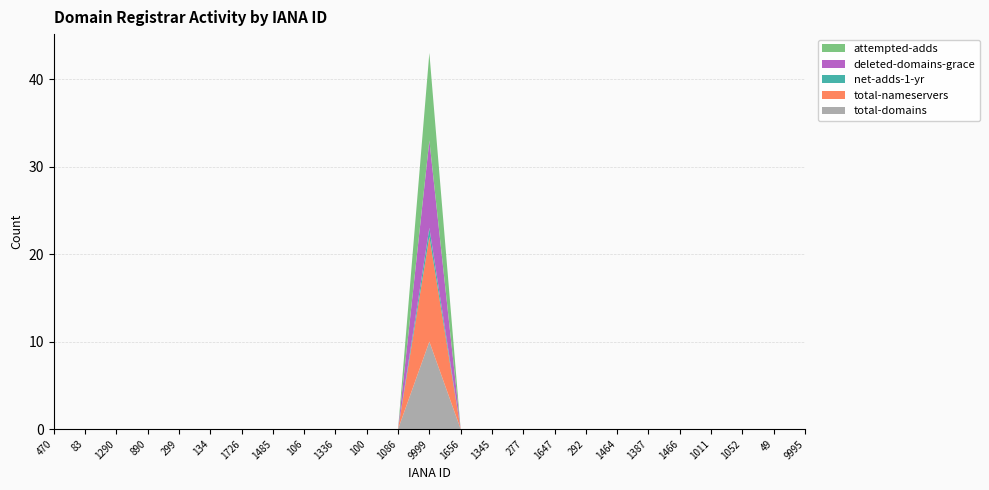

Reading left to right, transcribe all the data shown in this chart.

total-domains: 0	0	0	0	0	0	0	0	0	0	0	0	10	0	0	0	0	0	0	0	0	0	0	0	0
total-nameservers: 0	0	0	0	0	0	0	0	0	0	0	0	12	0	0	0	0	0	0	0	0	0	0	0	0
net-adds-1-yr: 0	0	0	0	0	0	0	0	0	0	0	0	1	0	0	0	0	0	0	0	0	0	0	0	0
deleted-domains-grace: 0	0	0	0	0	0	0	0	0	0	0	0	10	0	0	0	0	0	0	0	0	0	0	0	0
attempted-adds: 0	0	0	0	0	0	0	0	0	0	0	0	10	0	0	0	0	0	0	0	0	0	0	0	0